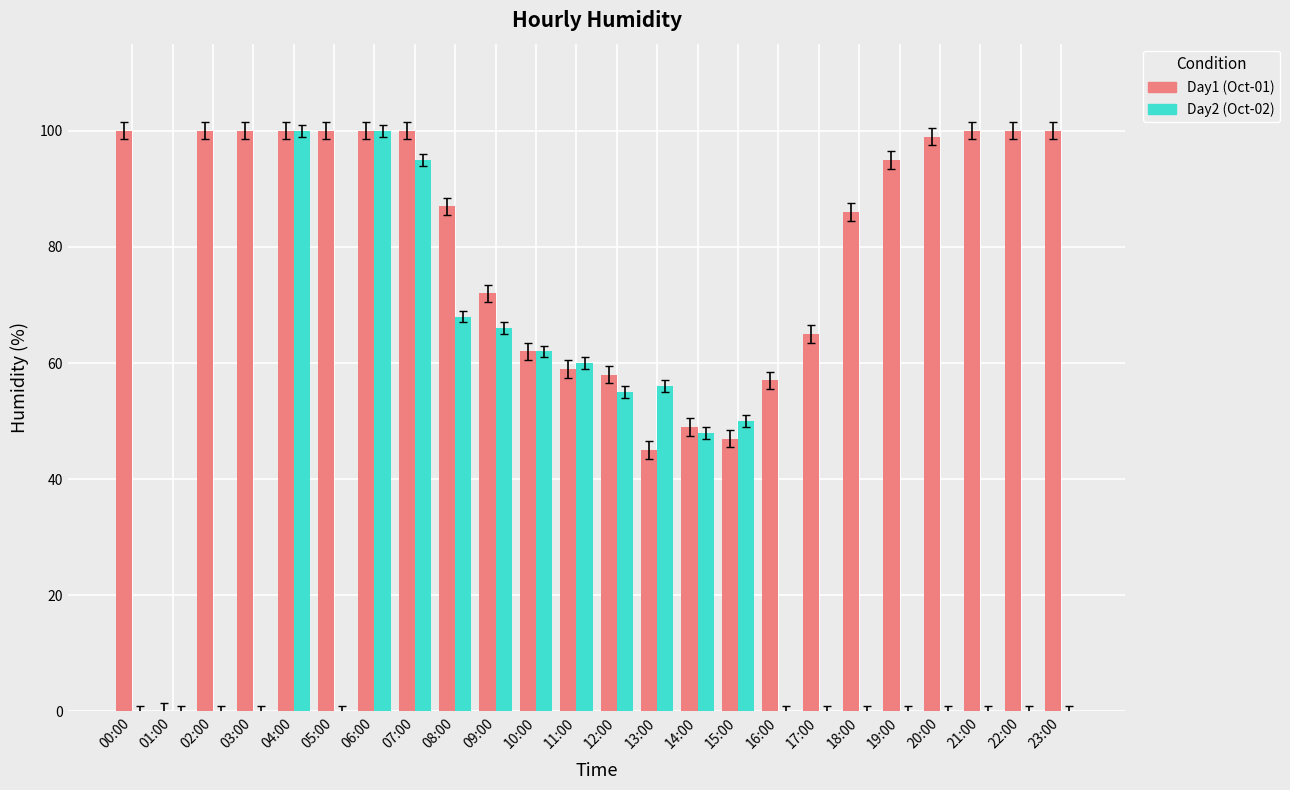

Reading right to left, what are all the values shown in this chart?

Day1 (Oct-01): 23:00=100	22:00=100	21:00=100	20:00=99	19:00=95	18:00=86	17:00=65	16:00=57	15:00=47	14:00=49	13:00=45	12:00=58	11:00=59	10:00=62	09:00=72	08:00=87	07:00=100	06:00=100	05:00=100	04:00=100	03:00=100	02:00=100	01:00=0	00:00=100
Day2 (Oct-02): 23:00=0	22:00=0	21:00=0	20:00=0	19:00=0	18:00=0	17:00=0	16:00=0	15:00=50	14:00=48	13:00=56	12:00=55	11:00=60	10:00=62	09:00=66	08:00=68	07:00=95	06:00=100	05:00=0	04:00=100	03:00=0	02:00=0	01:00=0	00:00=0